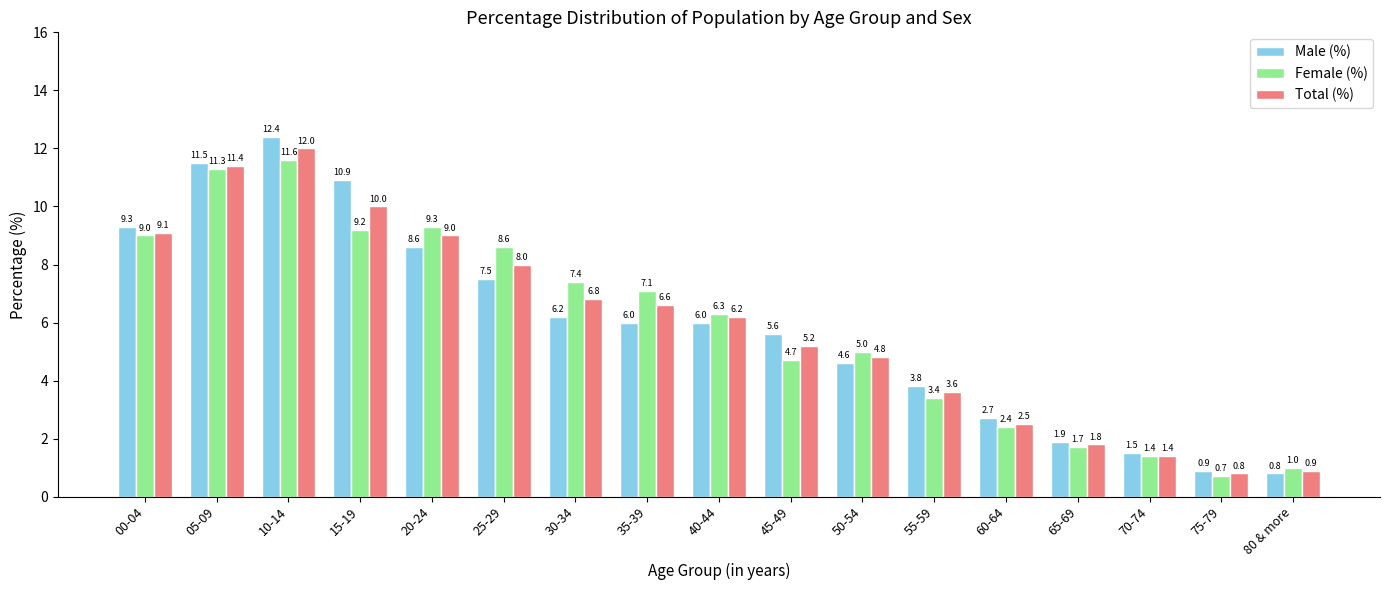

Reading right to left, what are all the values shown in this chart?

Male (%): 0.8	0.9	1.5	1.9	2.7	3.8	4.6	5.6	6.0	6.0	6.2	7.5	8.6	10.9	12.4	11.5	9.3
Female (%): 1.0	0.7	1.4	1.7	2.4	3.4	5.0	4.7	6.3	7.1	7.4	8.6	9.3	9.2	11.6	11.3	9.0
Total (%): 0.9	0.8	1.4	1.8	2.5	3.6	4.8	5.2	6.2	6.6	6.8	8.0	9.0	10.0	12.0	11.4	9.1